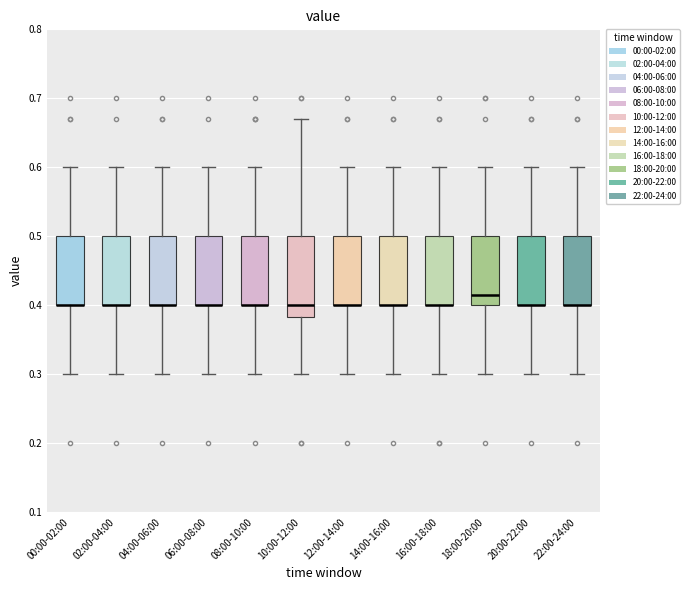

Reading left to right, read every box against the y-axis: the position of its median line, the range the box covers, and the ends of its whiskers. The values are not printed on the chart, so give them approximately, as read against the axis.

00:00-02:00: median 0.40 (drawn on the box's lower edge), box 0.40 to 0.50, whiskers 0.30 to 0.60
02:00-04:00: median 0.40 (drawn on the box's lower edge), box 0.40 to 0.50, whiskers 0.30 to 0.60
04:00-06:00: median 0.40 (drawn on the box's lower edge), box 0.40 to 0.50, whiskers 0.30 to 0.60
06:00-08:00: median 0.40 (drawn on the box's lower edge), box 0.40 to 0.50, whiskers 0.30 to 0.60
08:00-10:00: median 0.40 (drawn on the box's lower edge), box 0.40 to 0.50, whiskers 0.30 to 0.60
10:00-12:00: median 0.40, box 0.38 to 0.50, whiskers 0.30 to 0.67
12:00-14:00: median 0.40 (drawn on the box's lower edge), box 0.40 to 0.50, whiskers 0.30 to 0.60
14:00-16:00: median 0.40 (drawn on the box's lower edge), box 0.40 to 0.50, whiskers 0.30 to 0.60
16:00-18:00: median 0.40 (drawn on the box's lower edge), box 0.40 to 0.50, whiskers 0.30 to 0.60
18:00-20:00: median 0.42, box 0.40 to 0.50, whiskers 0.30 to 0.60
20:00-22:00: median 0.40 (drawn on the box's lower edge), box 0.40 to 0.50, whiskers 0.30 to 0.60
22:00-24:00: median 0.40 (drawn on the box's lower edge), box 0.40 to 0.50, whiskers 0.30 to 0.60